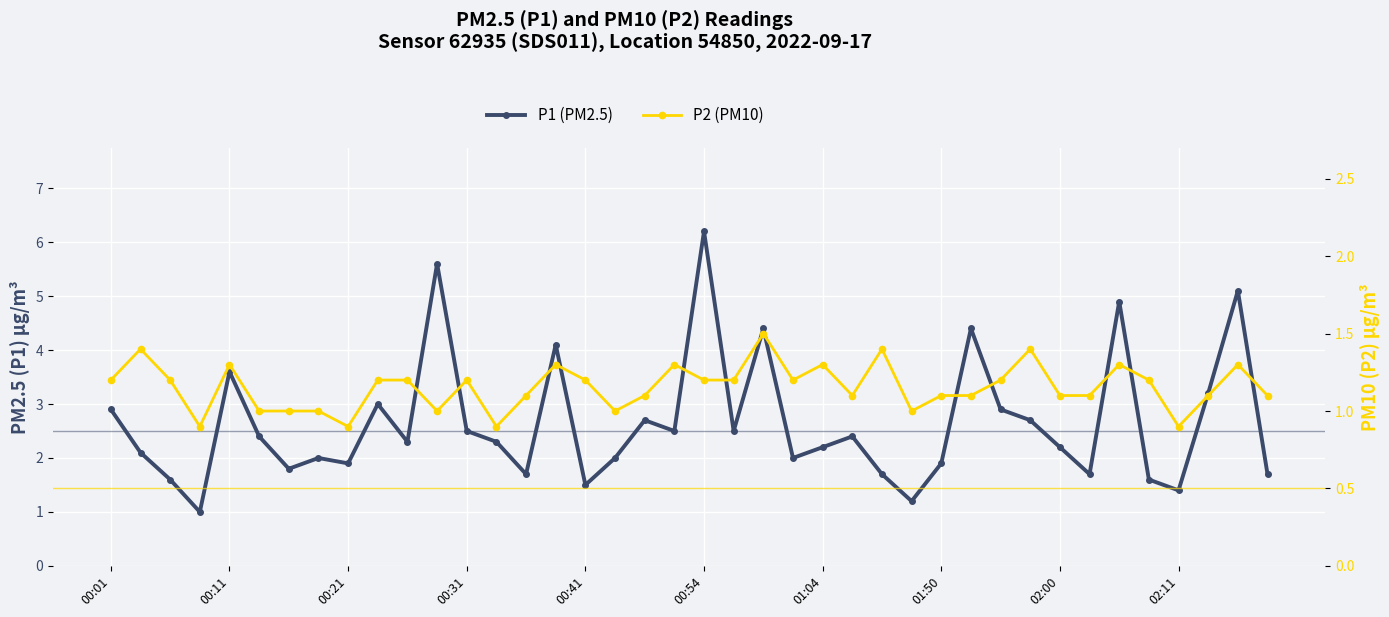

Which series has the largest range (max minus min)?

P1 (PM2.5)